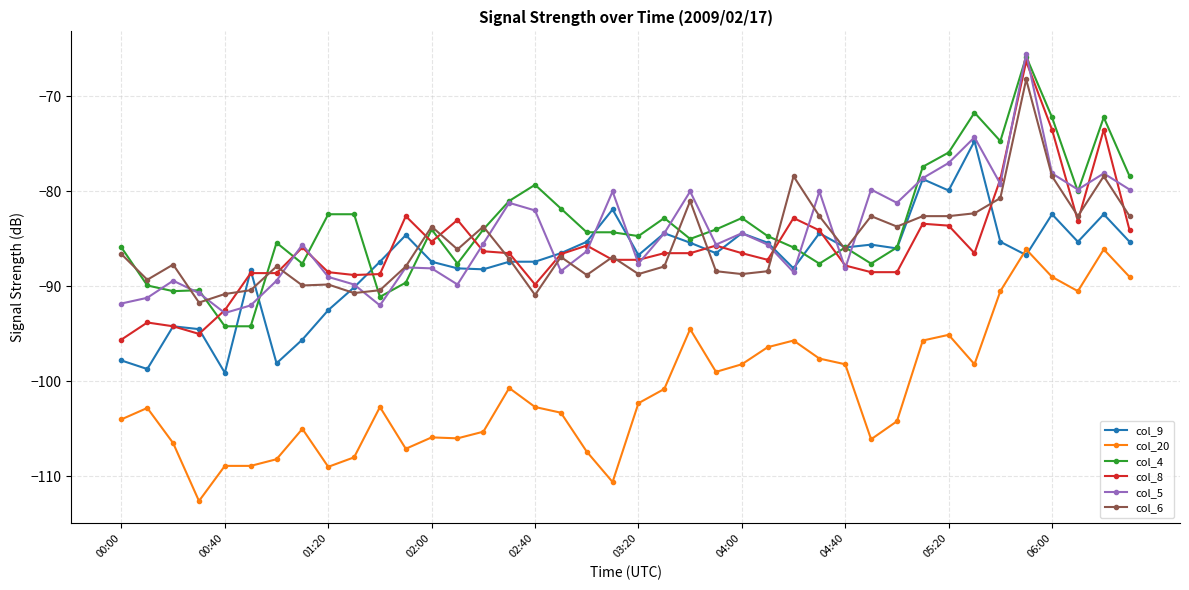

True or false: col_20 has more than 2 interior local peaks.

True